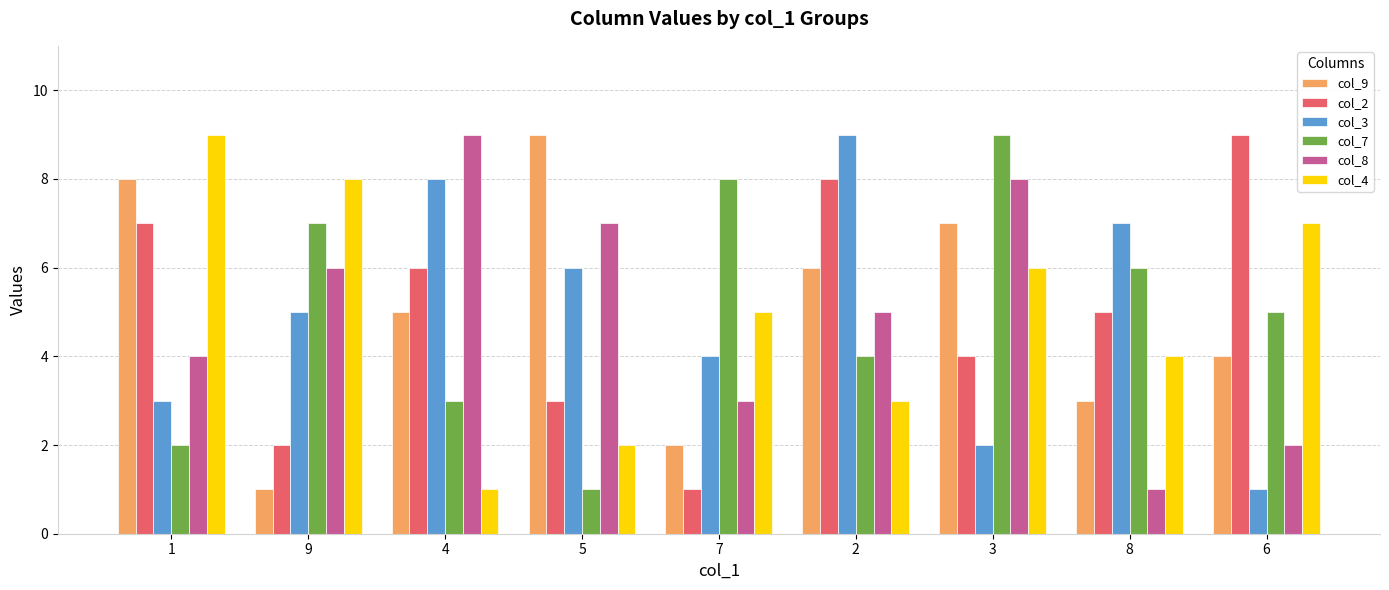

What is the average value of the col_3 series?

5